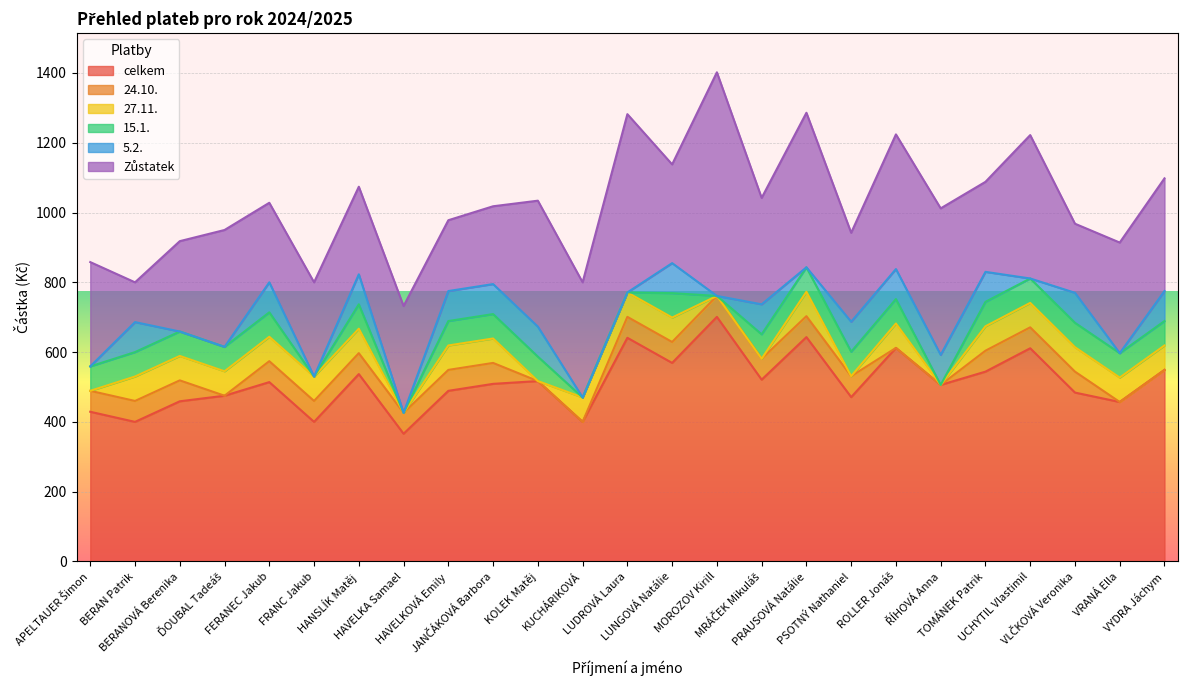

At which label does Zůstatek first exceed 305?

ĎOUBAL Tadeáš